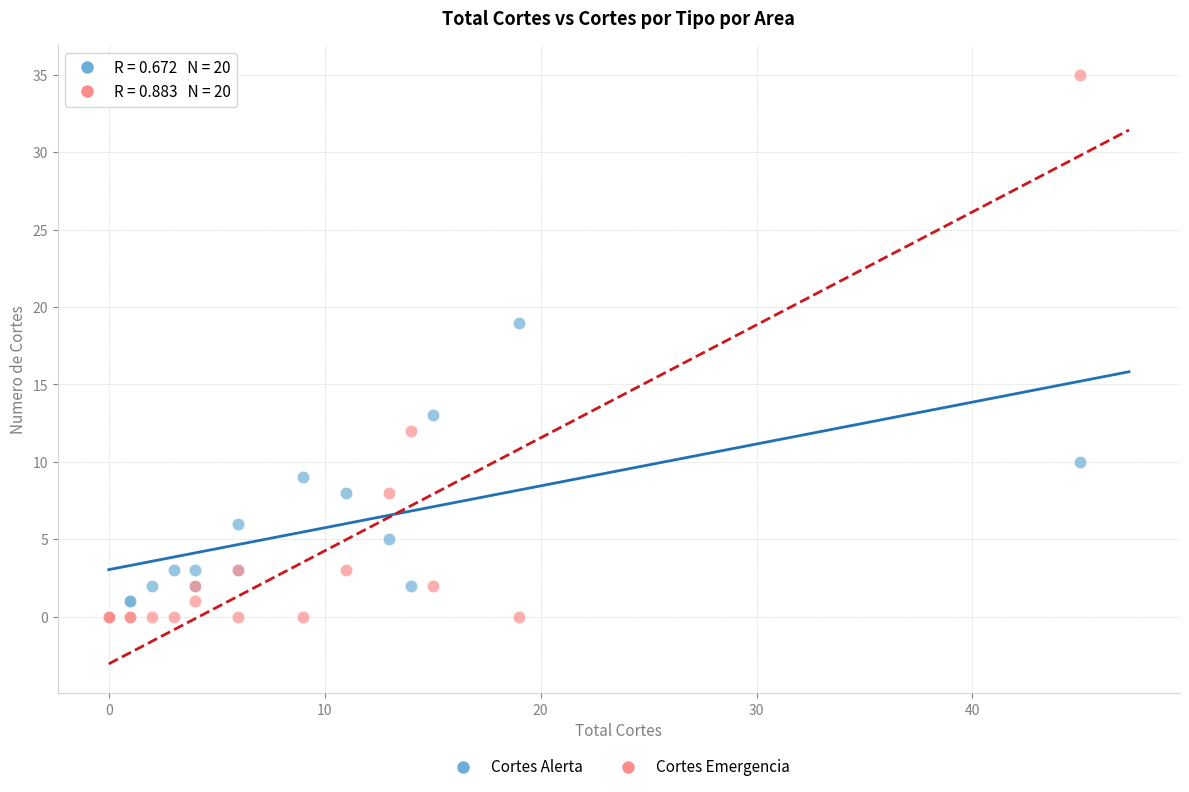

What are all the series names shown in the legend?

Cortes Alerta, Cortes Emergencia